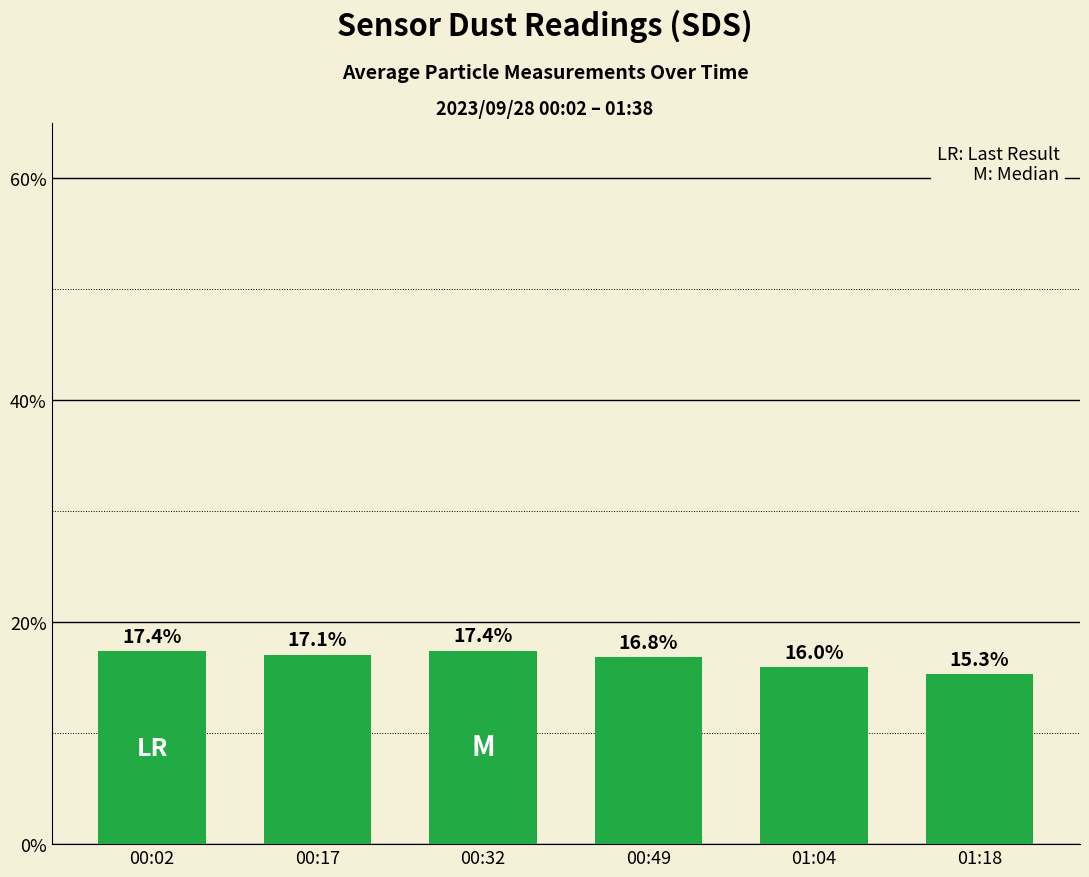

Reading left to right, list all the values displayed in this chart.

17.4	17.1	17.4	16.8	16.0	15.3